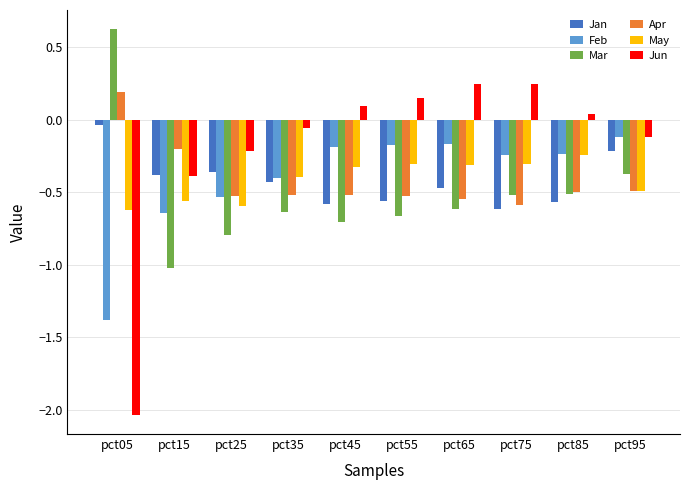

Which series has the largest range (max minus min)?

Jun